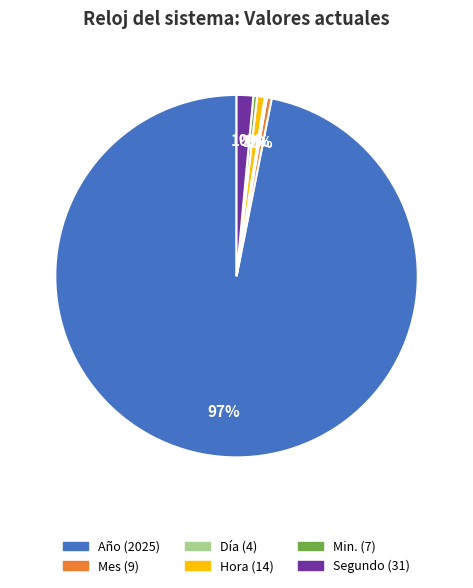

To the nearest percent, what percentage of the pie is Segundo (31)?

1%